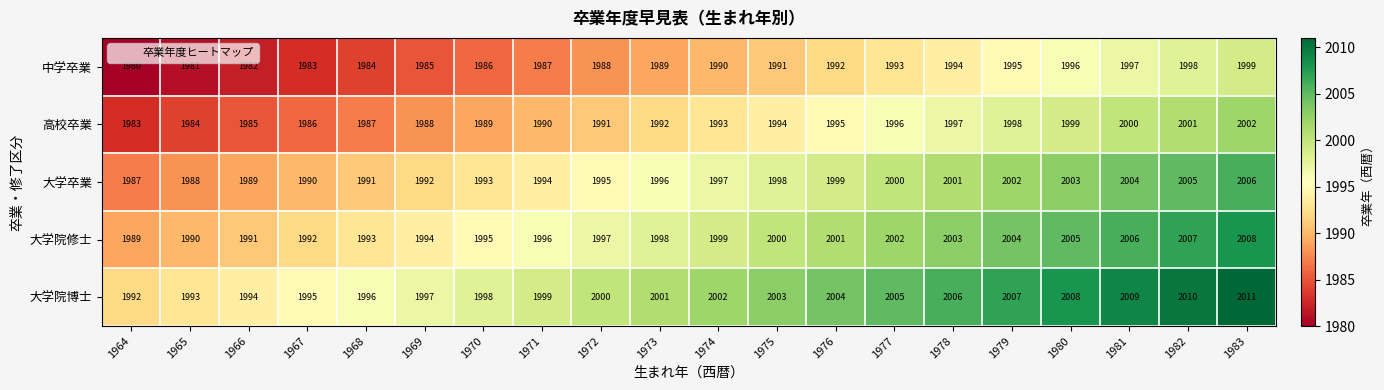

What is the total value across all series at 1980?

10011